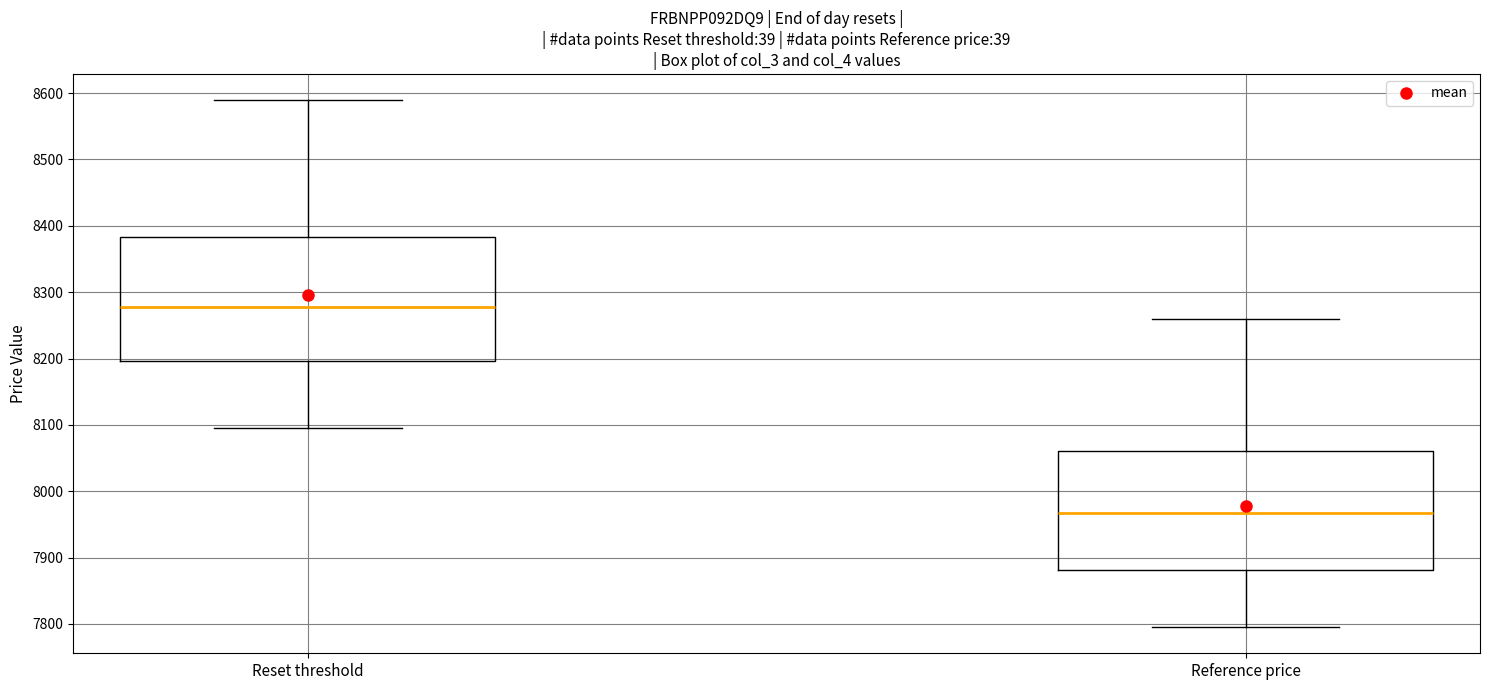

Reading left to right, read every box against the y-axis: the position of its median line, the range the box covers, and the ends of its whiskers. The values are not printed on the chart, so give them approximately, as read against the axis.

Reset threshold: median 8280, box 8200 to 8380, whiskers 8090 to 8590
Reference price: median 7970, box 7880 to 8060, whiskers 7800 to 8260